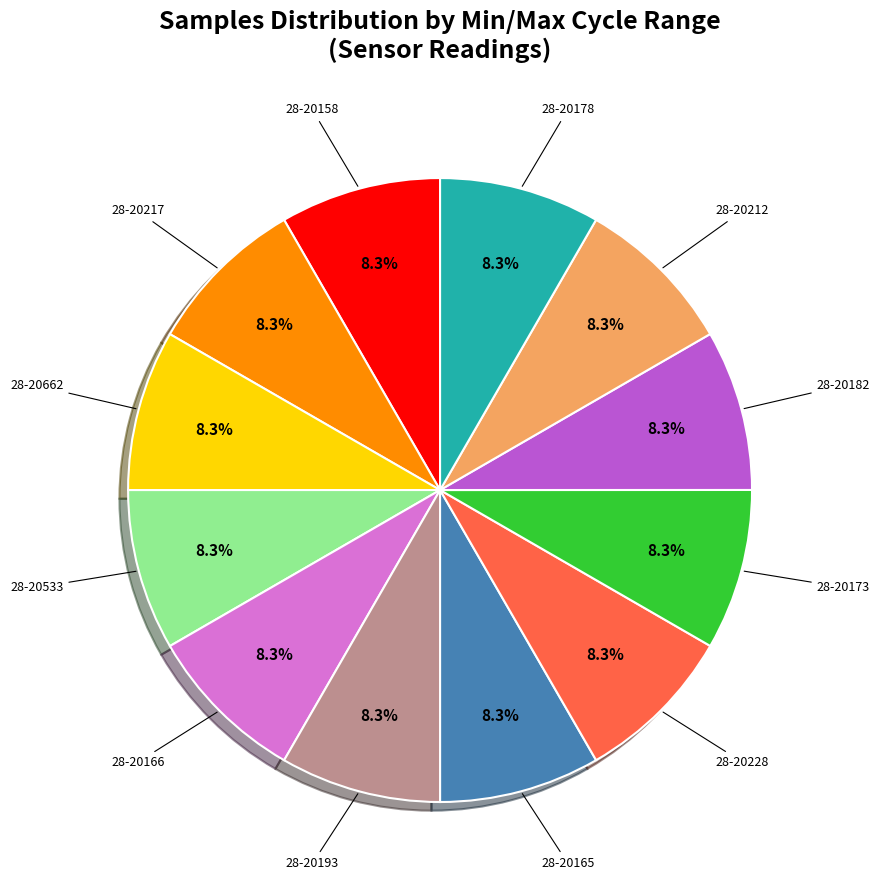

Does any single category account for the majority?

No